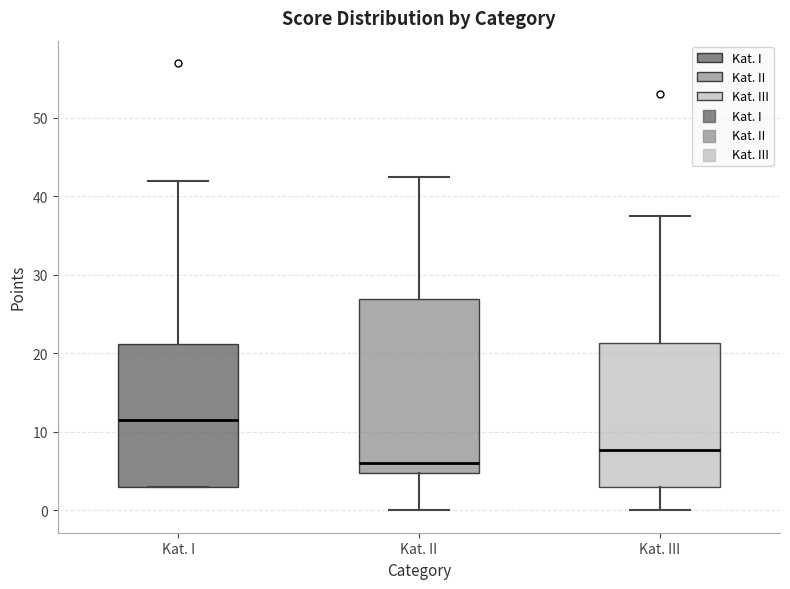

Comparing the boxes themselves (not the whiskers), which one is the tallest?

Kat. II